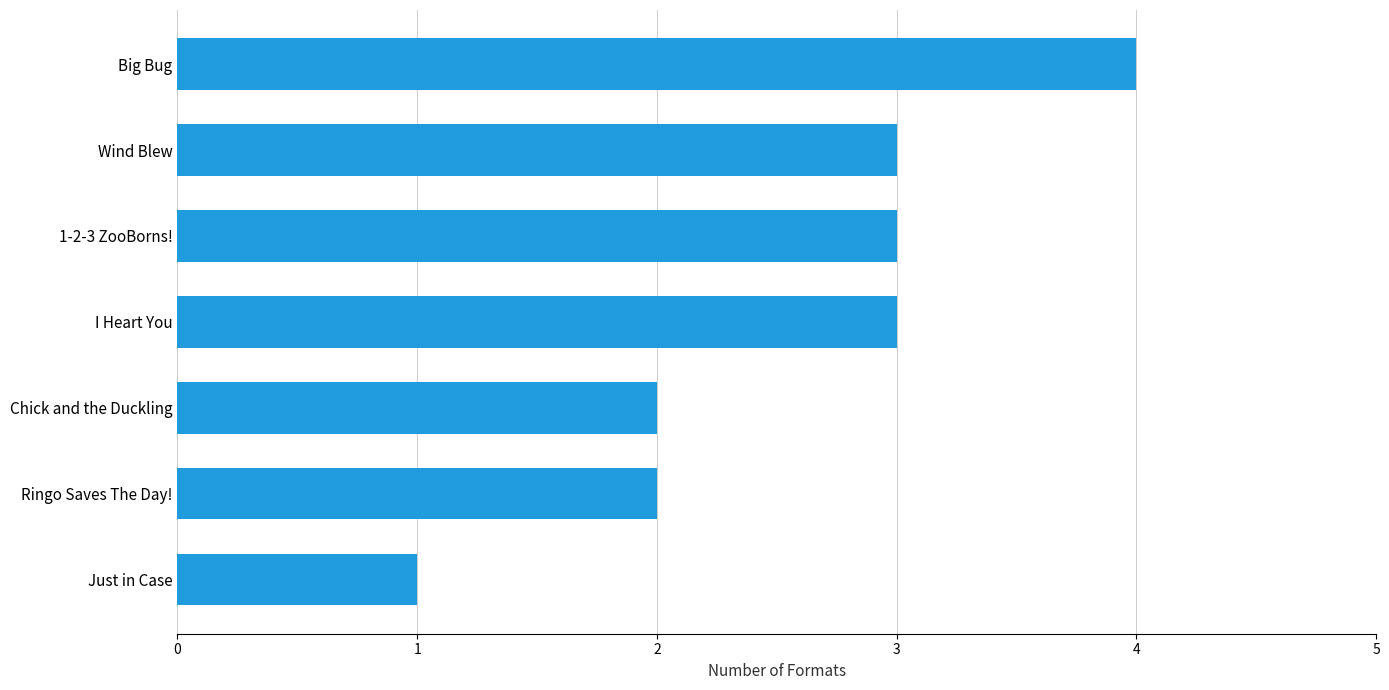

What is the ratio of the value at Chick and the Duckling to the value at 1-2-3 ZooBorns!?

0.7